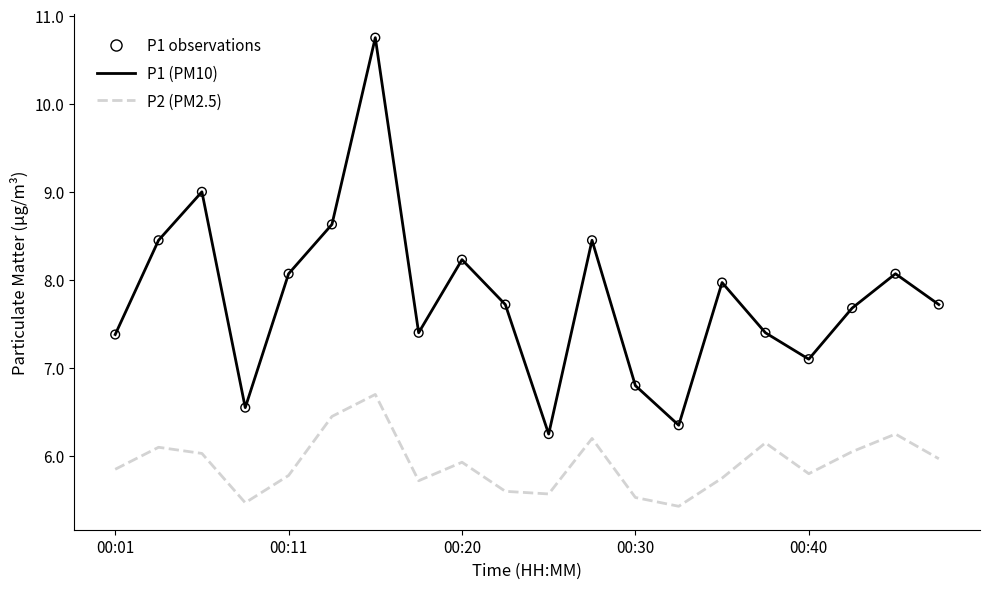

What is the maximum value shown in the chart?

10.8